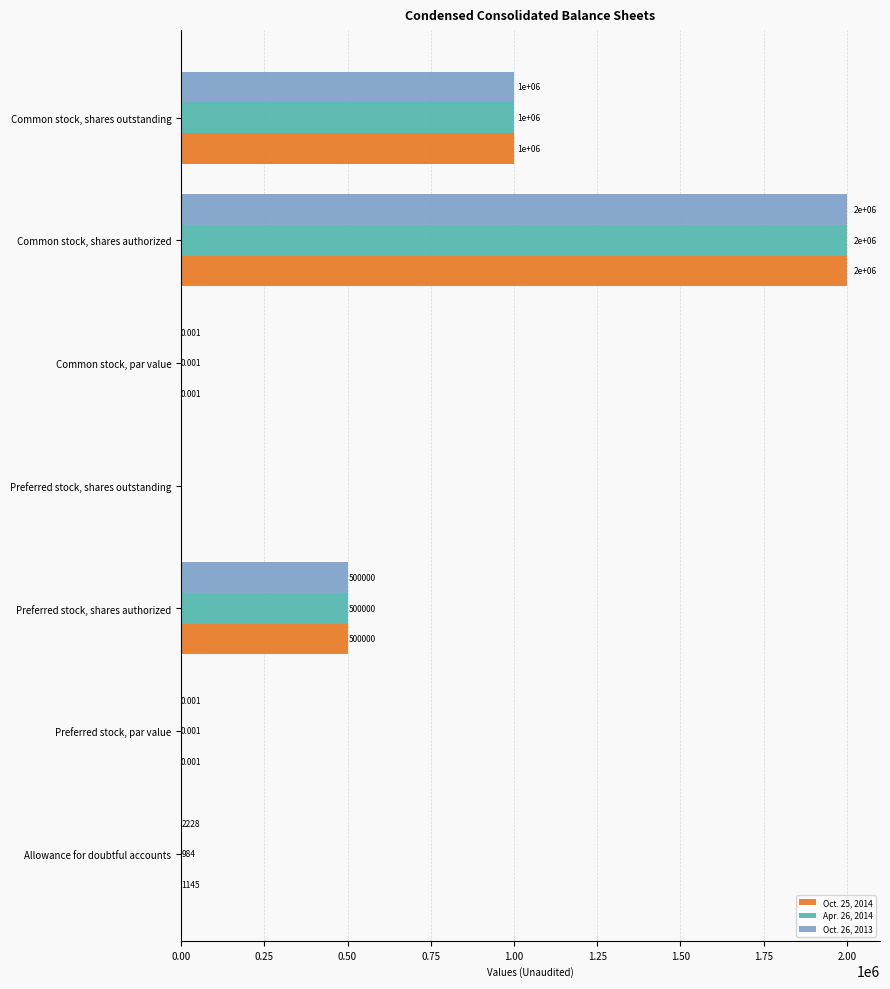

Is the value of Oct. 25, 2014 at Common stock, shares authorized greater than the value of Oct. 26, 2013 at Preferred stock, shares authorized?

Yes